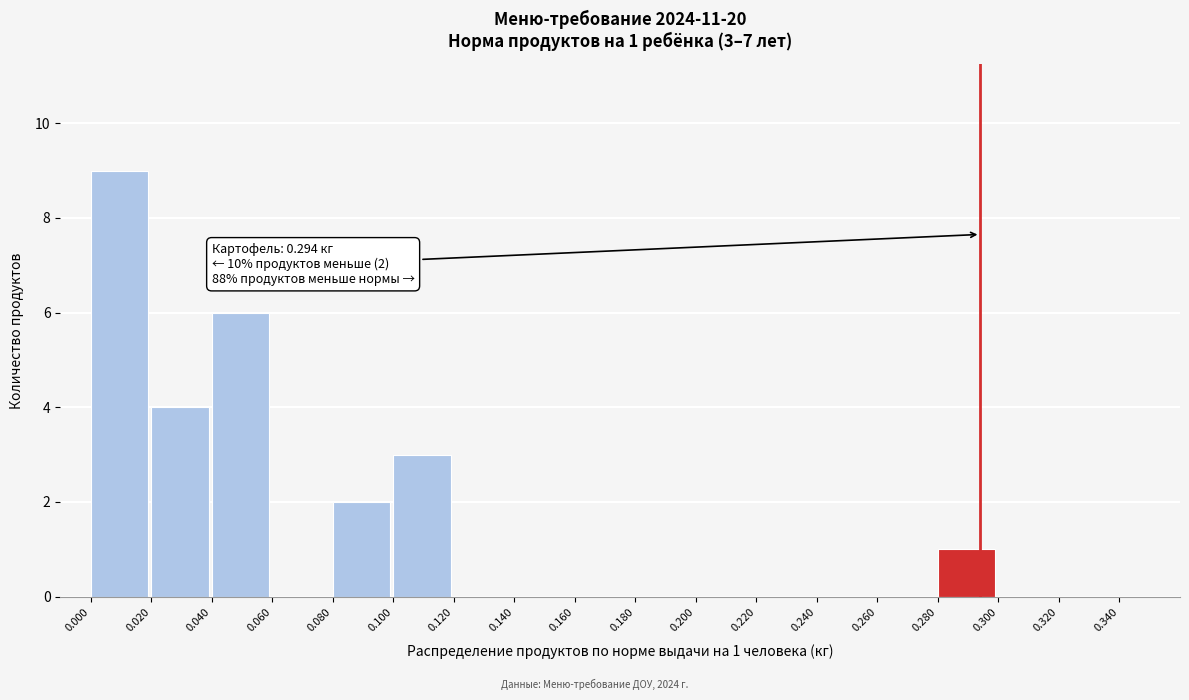

Which range on the x-axis has the tallest bar?

0.00 to 0.02